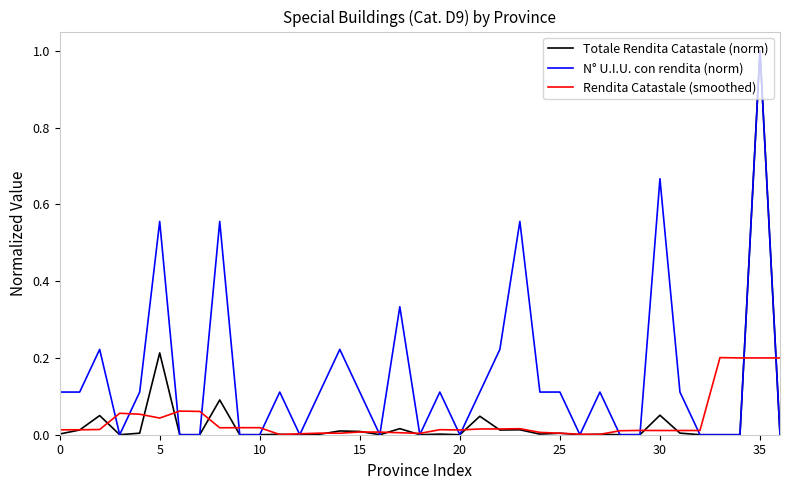

What is the greatest value displayed?

1.0